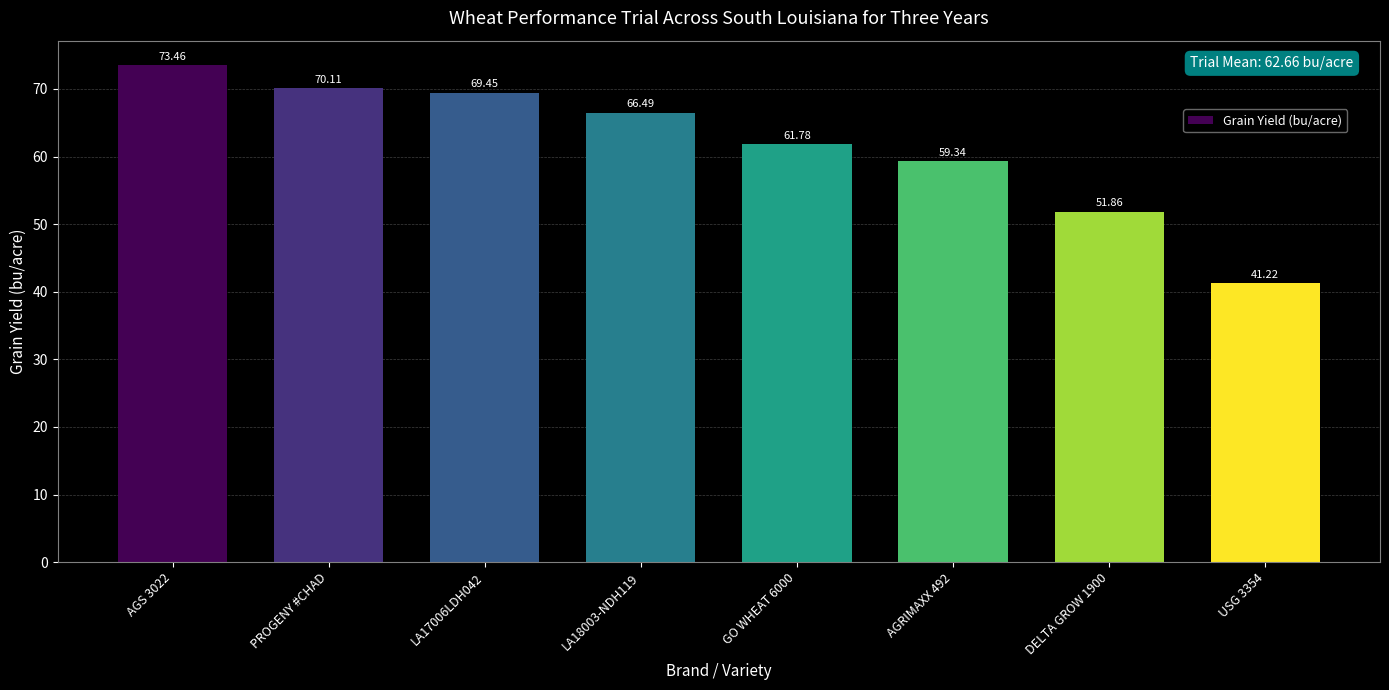

What is the maximum value shown in the chart?

73.5